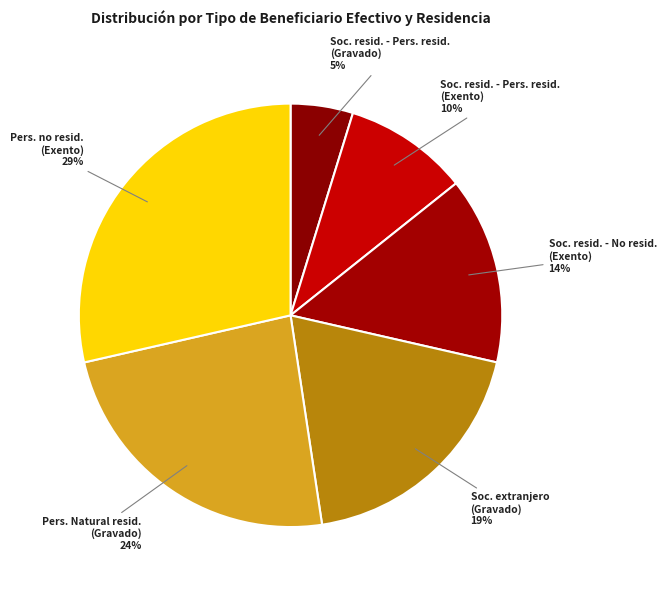

The Pers. no resid. (Exento) slice represents 29% of the pie. True or false?

True